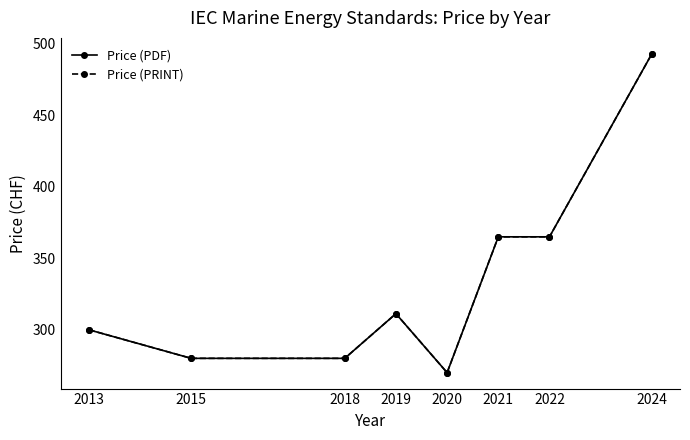

Does the chart have visible grid lines?

No